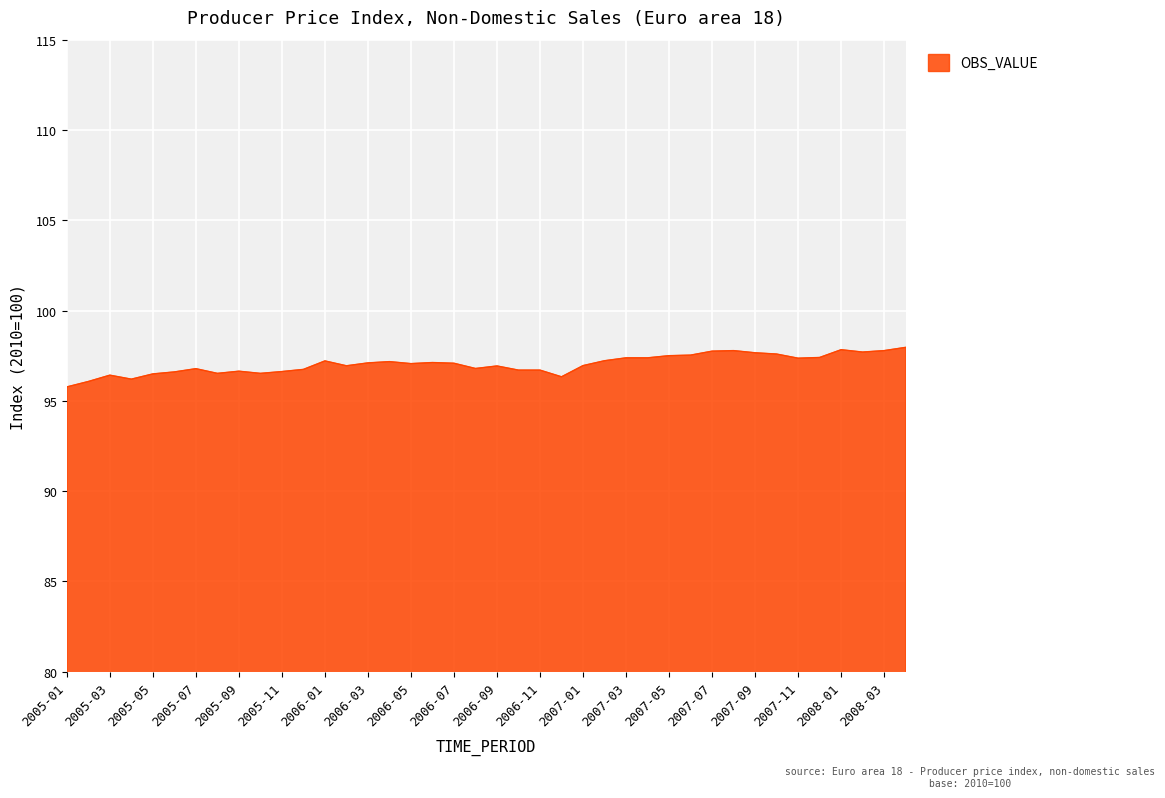

What is the smallest value displayed?

95.8